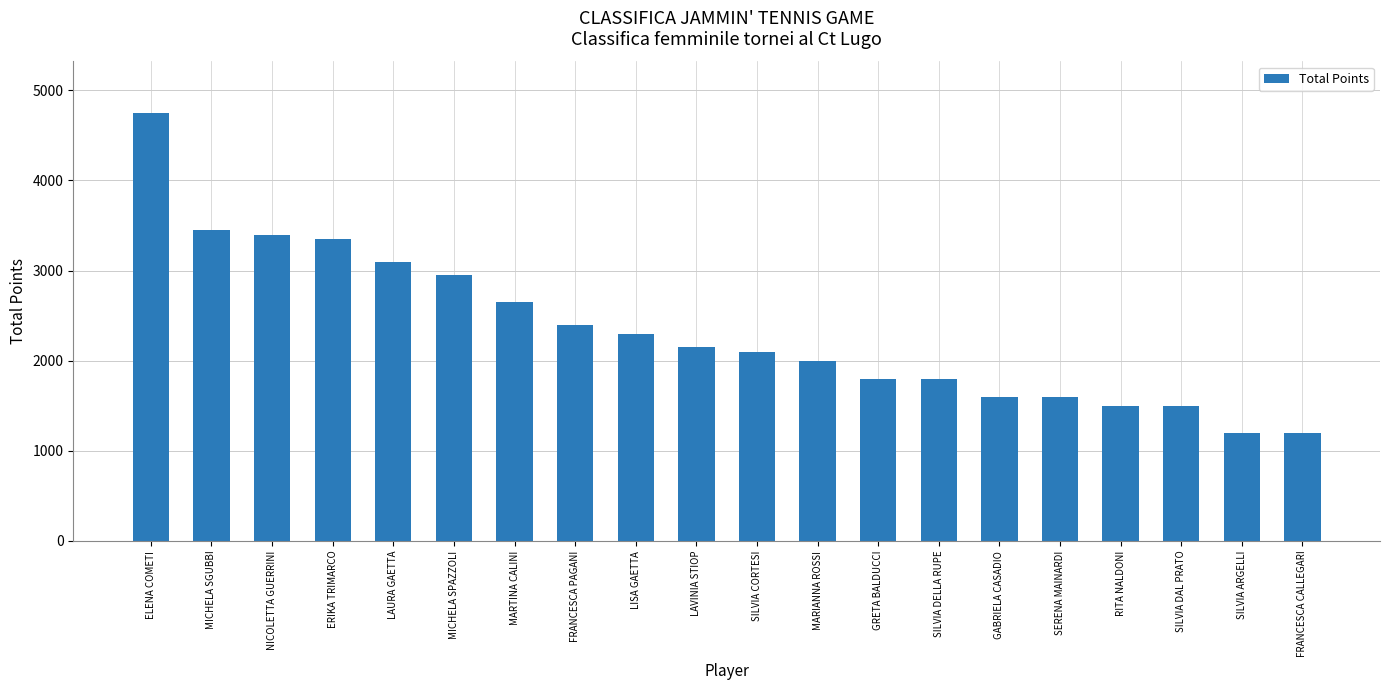

What is the average value?

2340